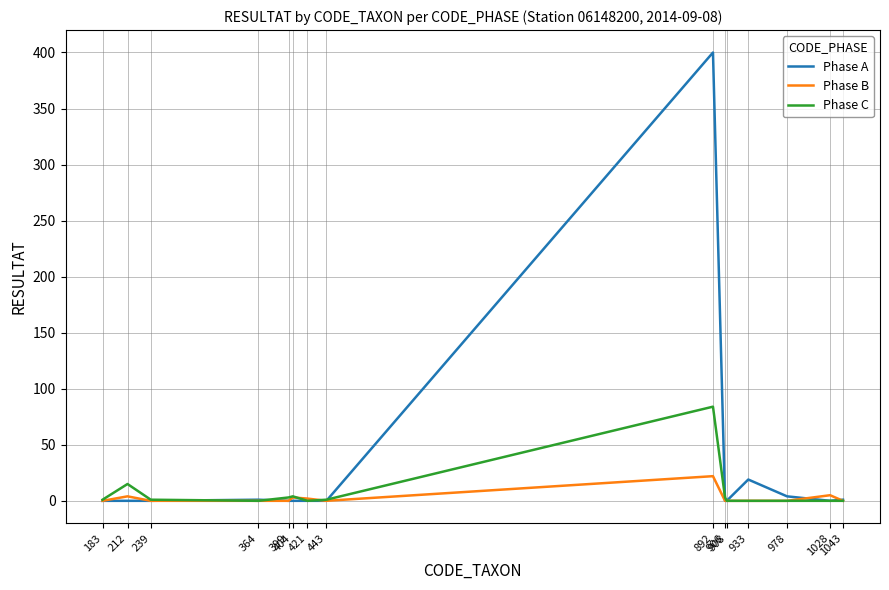

What are all the series names shown in the legend?

Phase A, Phase B, Phase C